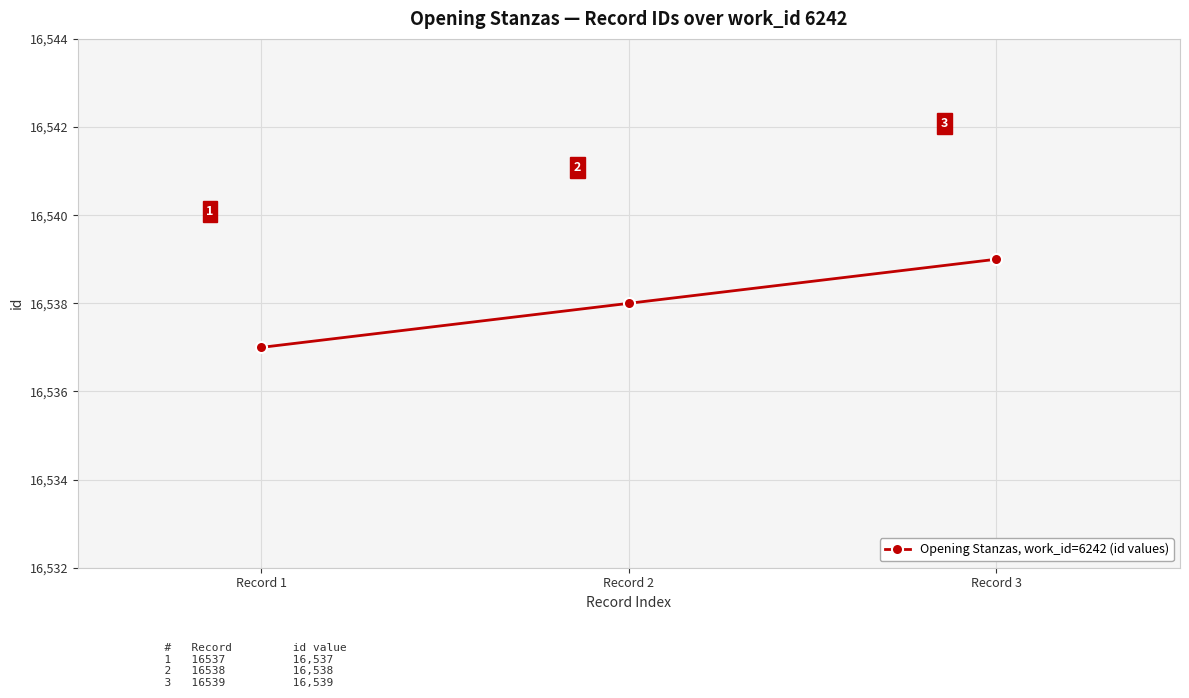

Count the number of categories in the chart.

3